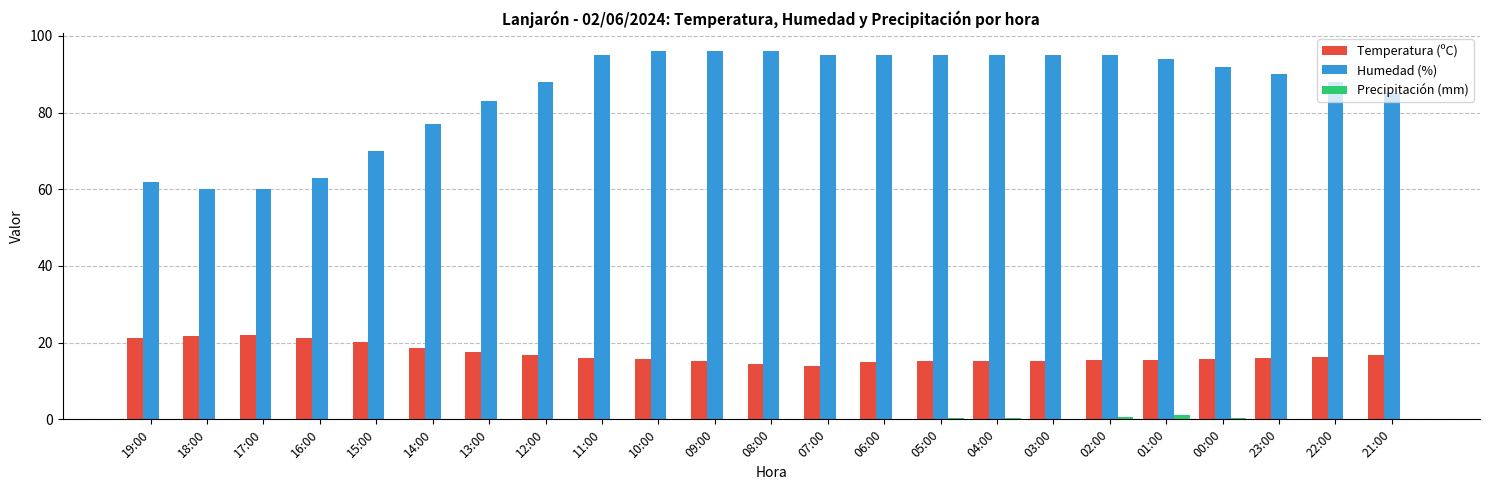

What is the sum of all Precipitación (mm) values?

3.2